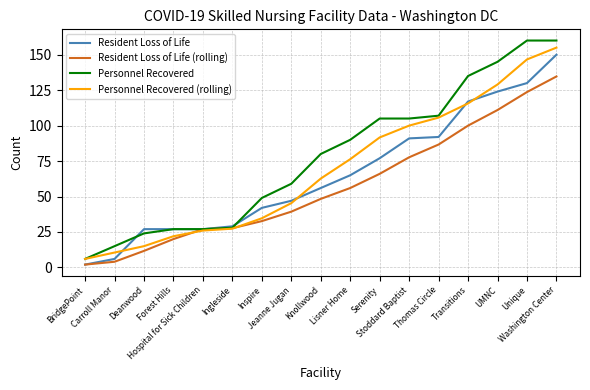

What is the greatest value displayed?

160.0